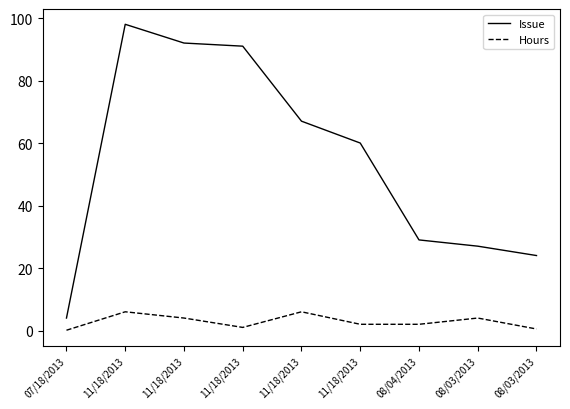

Which series has the widest spread of values?

Issue